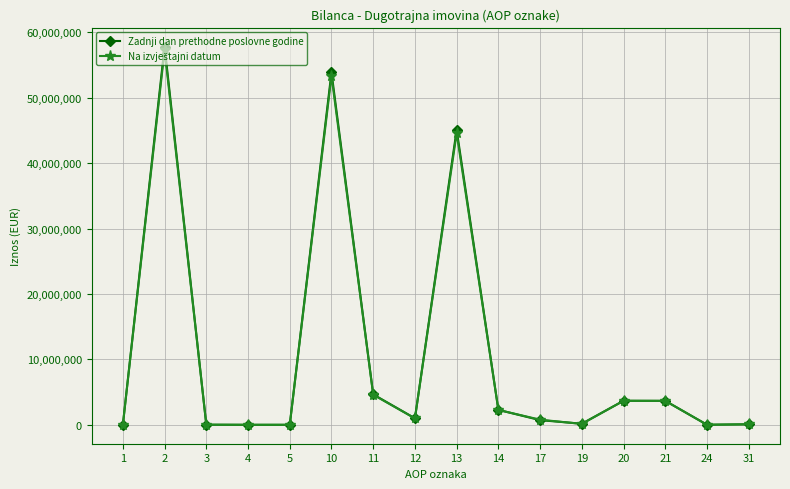

At how many categories does at least one series exceed 15798498?

3